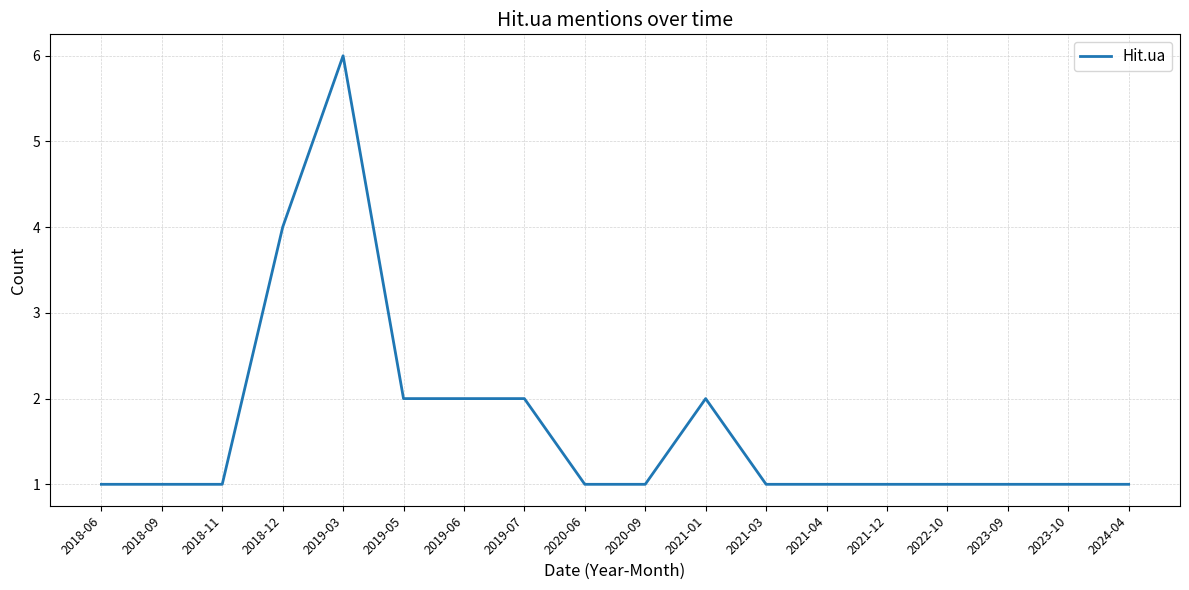

What is the greatest value displayed?

6